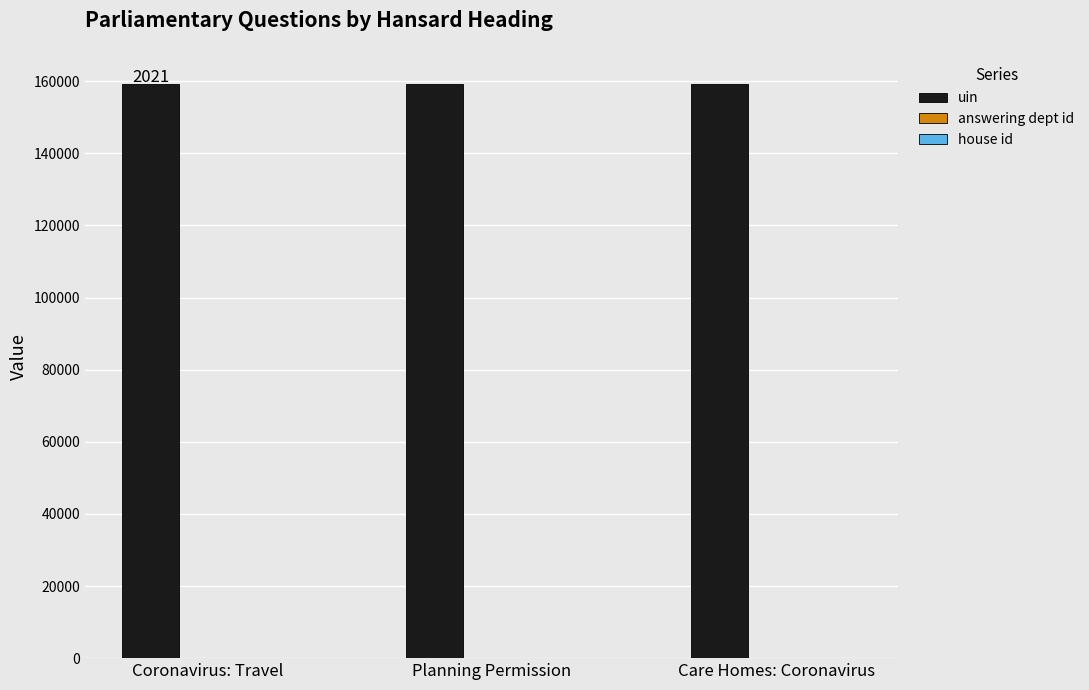

What is the maximum value shown in the chart?

159348